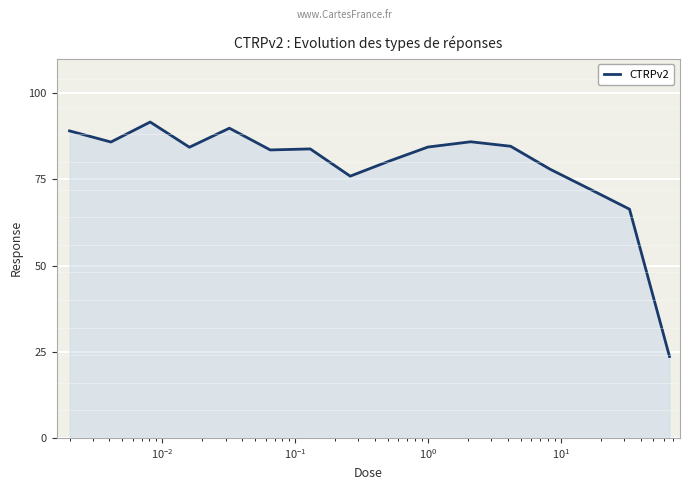

What is the minimum value shown in the chart?

23.6